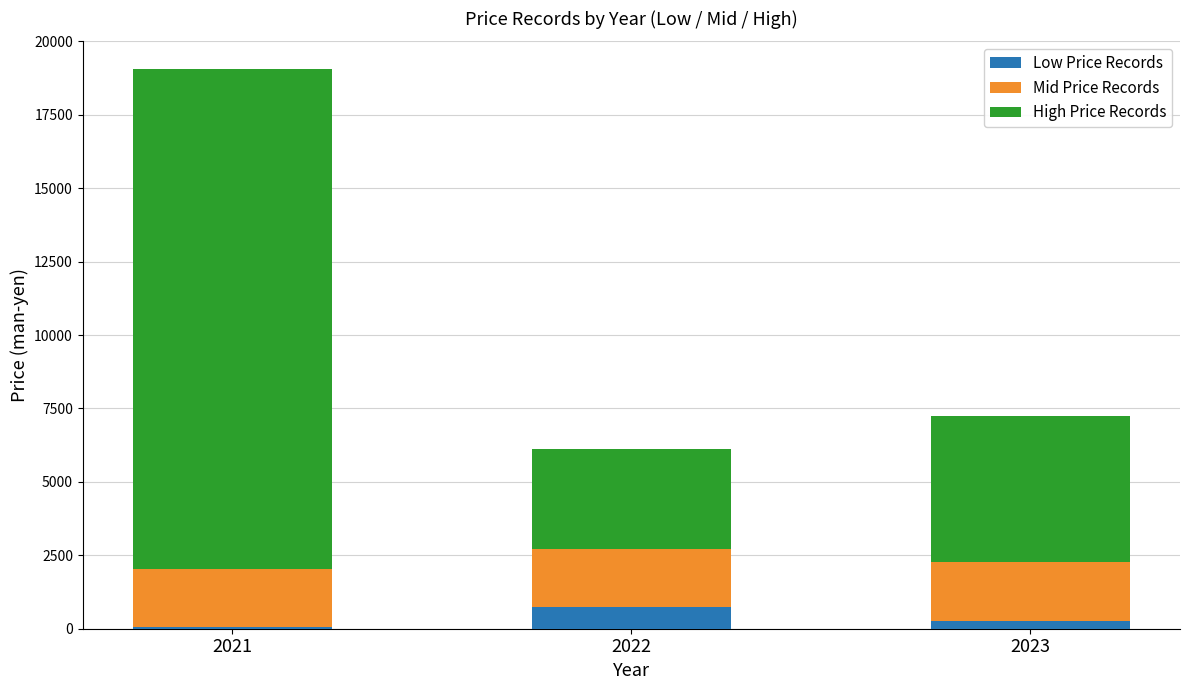

At which category is the sum across all series the highest?

2021